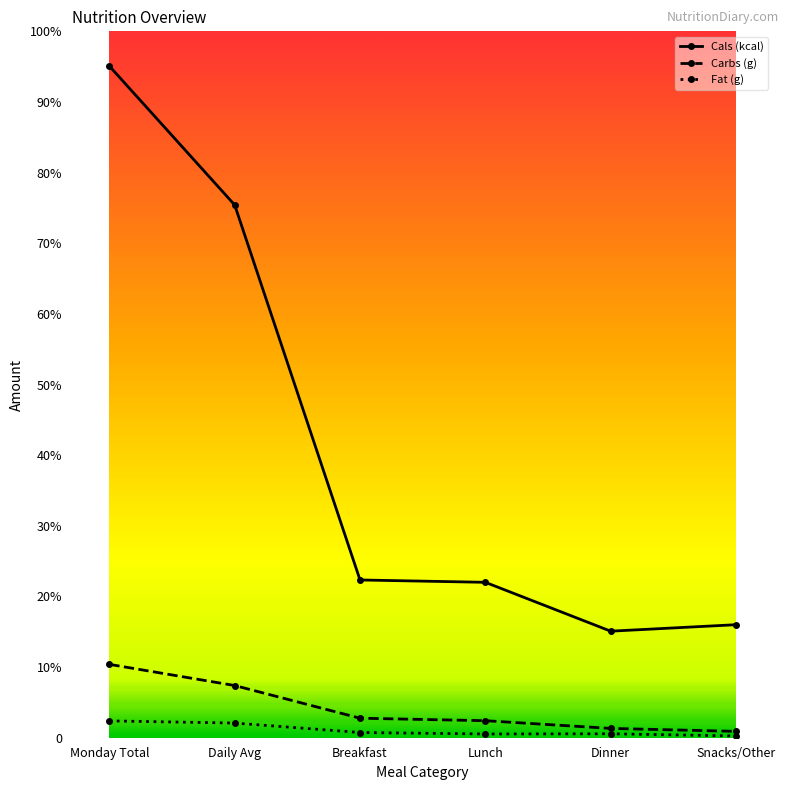

At how many categories does at least one series exceed 1031?

1